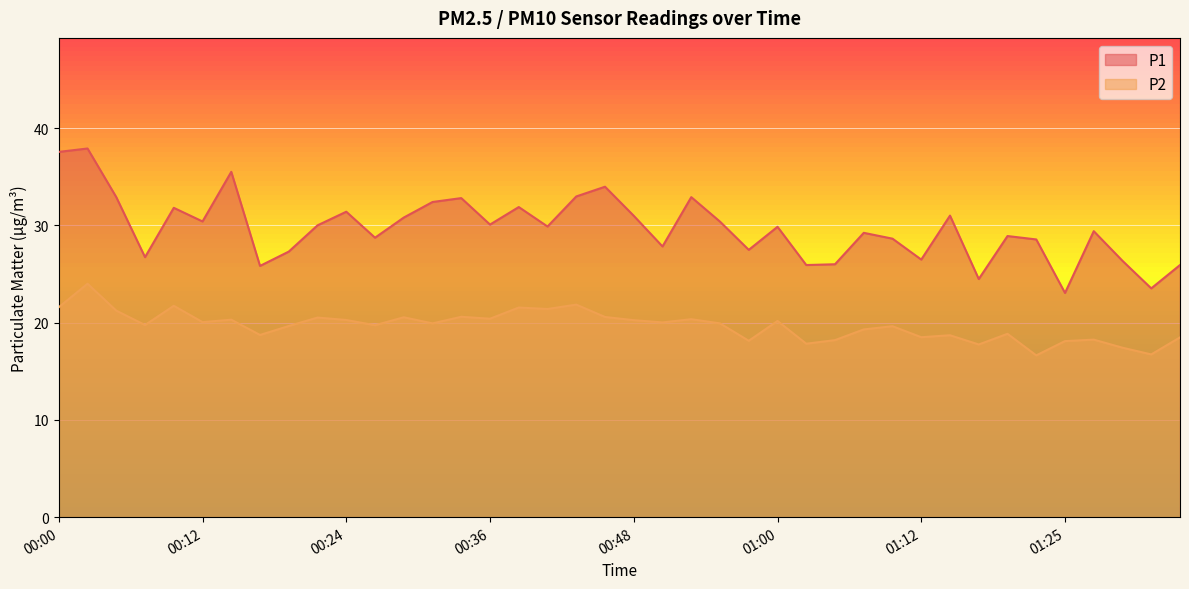

True or false: P2 and P1 intersect in this chart.

False